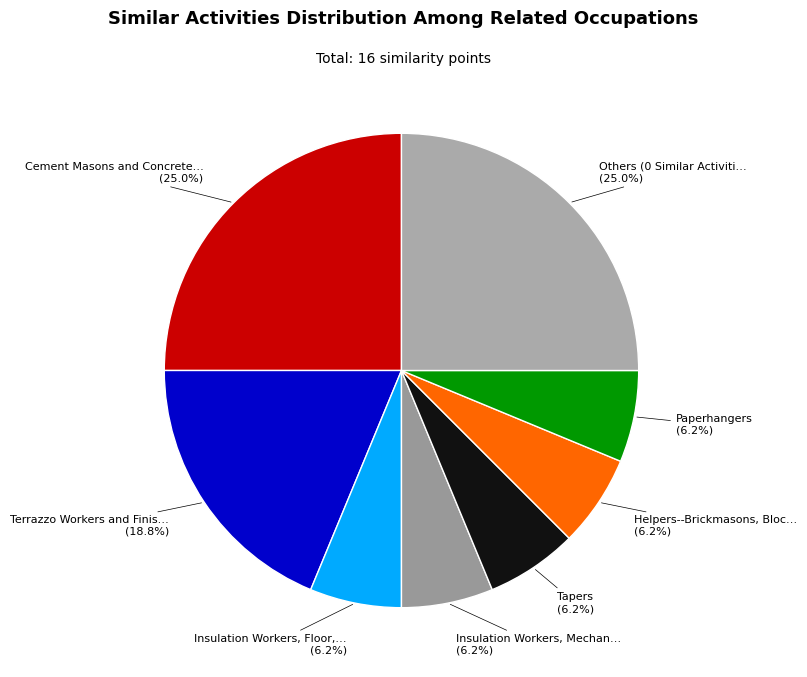

Count the number of slices in the pie.

8